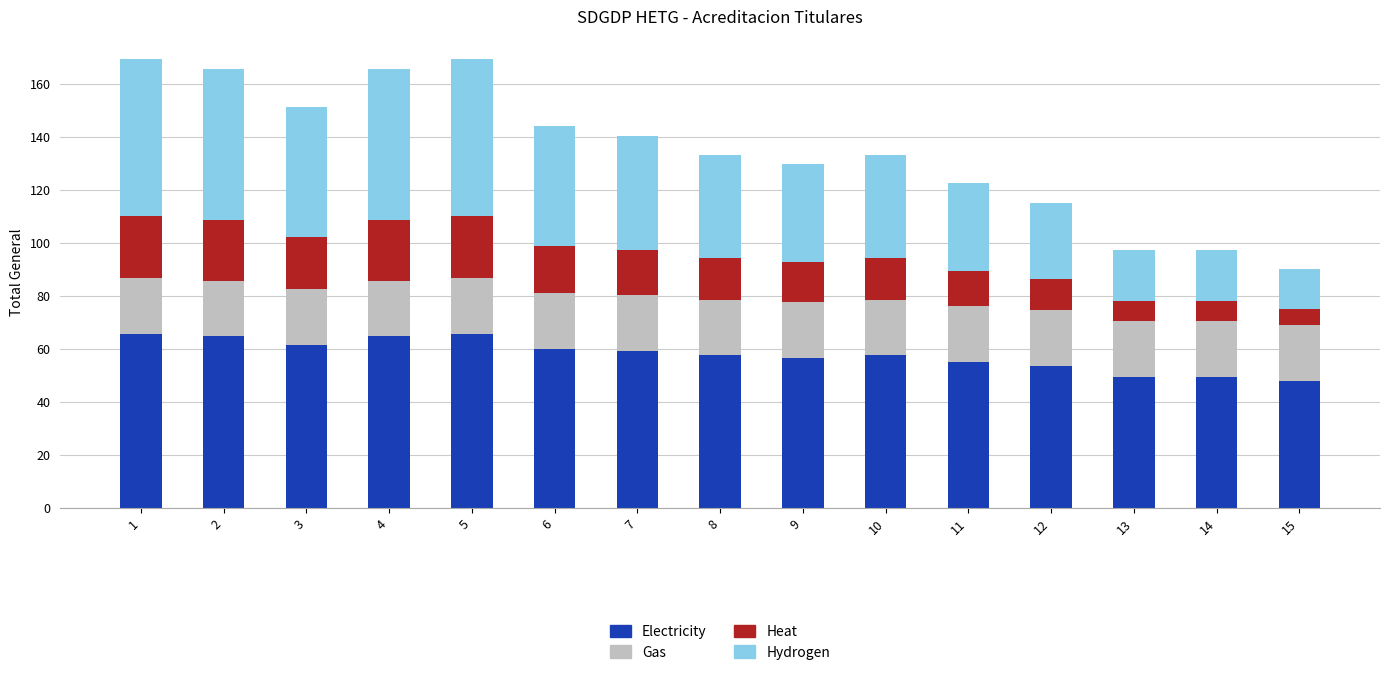

What is the total value across all series at 13?

97.2